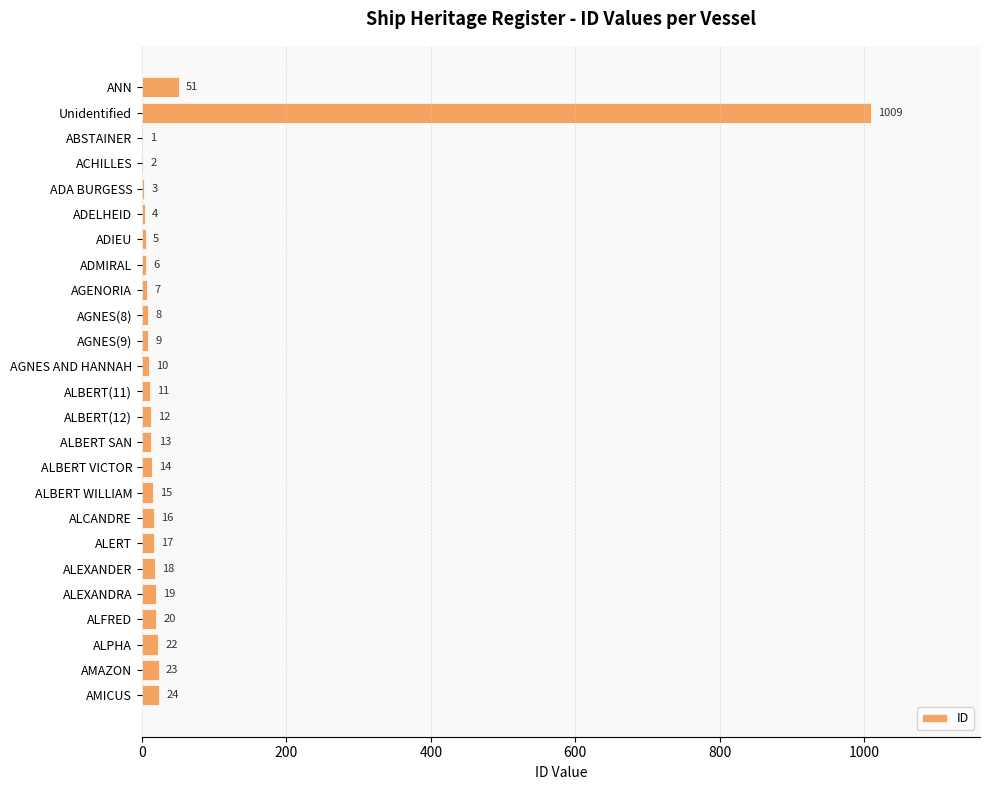

Approximately how many times larger is the value at ALERT compared to ALPHA?

0.8